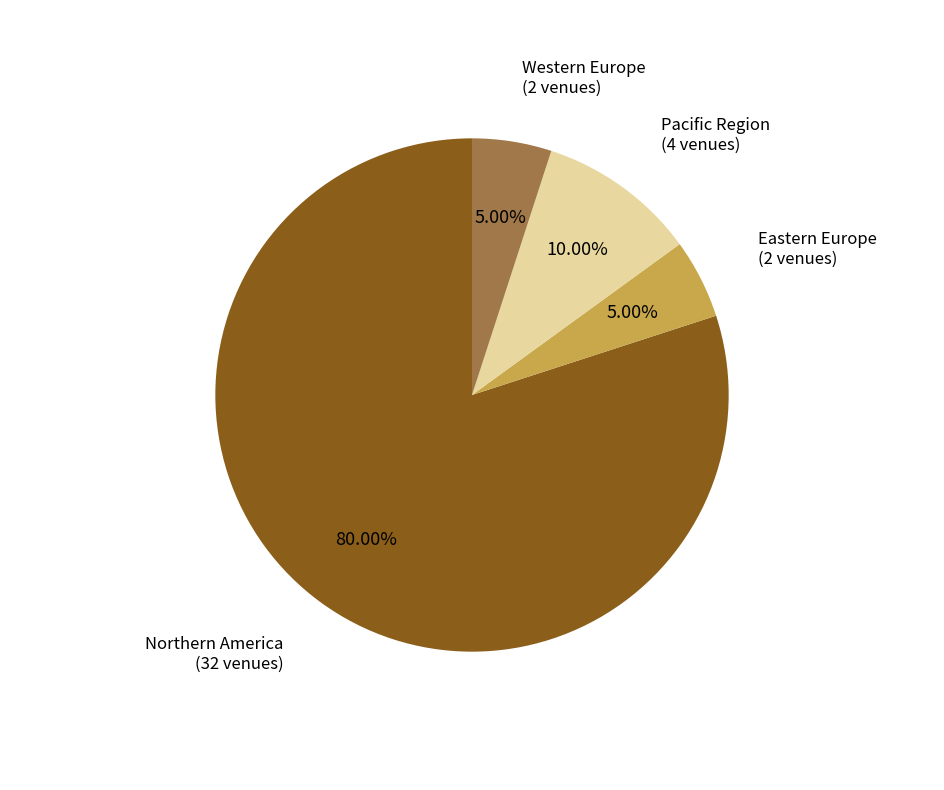

How many slices are in this pie chart?

4